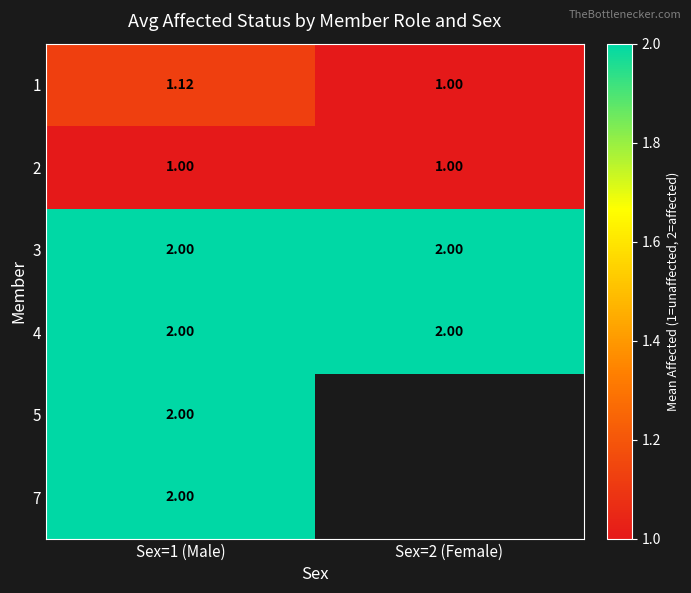

Is the value of 2 at Sex=2 (Female) greater than the value of 5 at Sex=1 (Male)?

No